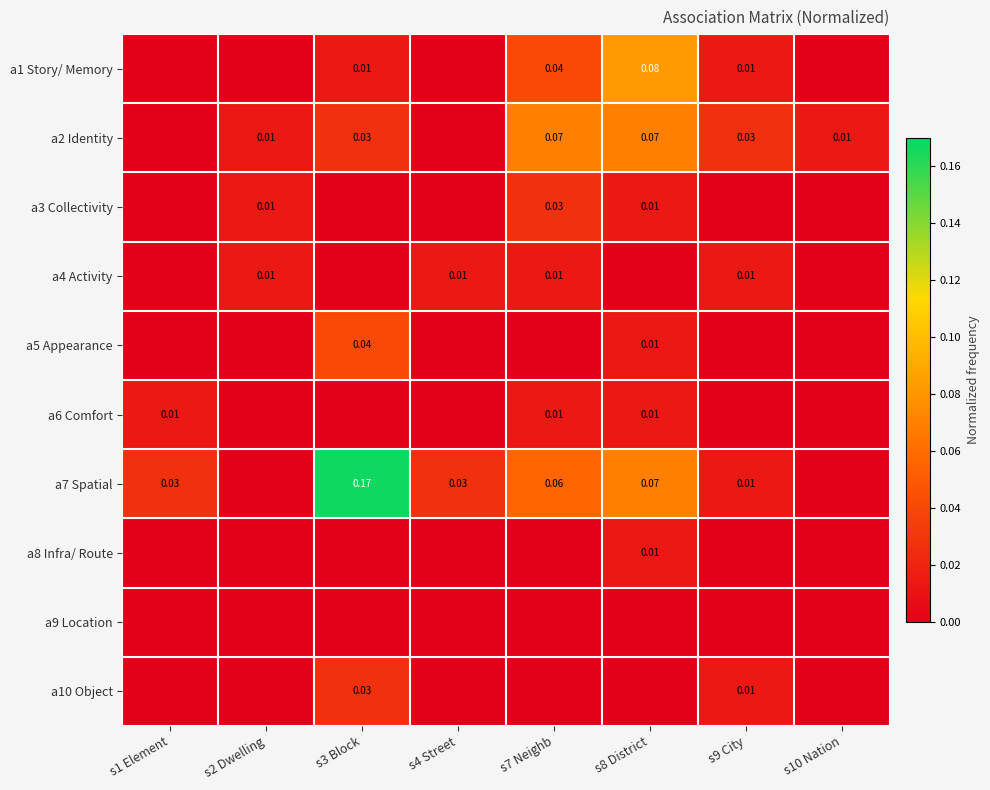

What is the highest value of the a1 Story/ Memory series?

0.1